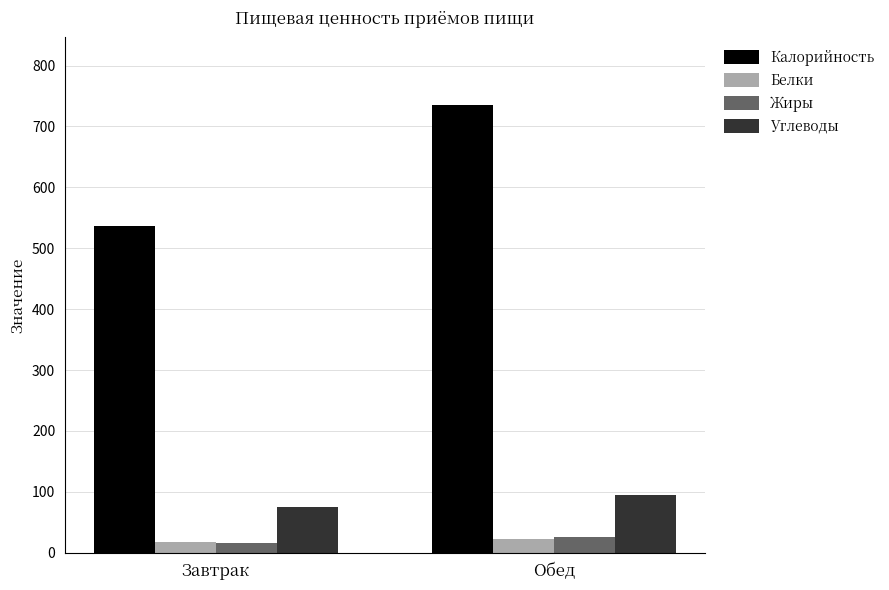

Which series has the largest total across all categories?

Калорийность